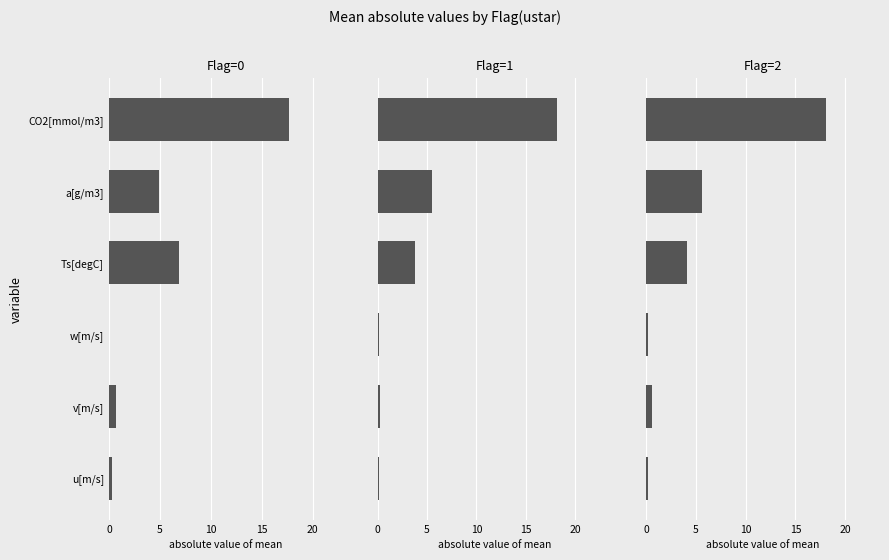

How many distinct data groups are displayed?

3